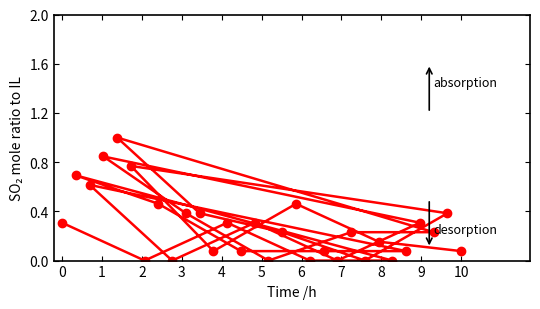

Count the number of categories in the chart.

30